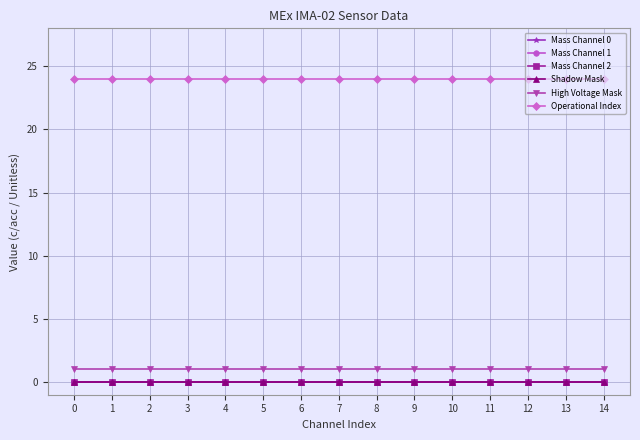

List the labels in order of Mass Channel 1 value, smallest first.

0, 1, 2, 3, 4, 5, 6, 7, 8, 9, 10, 11, 12, 13, 14